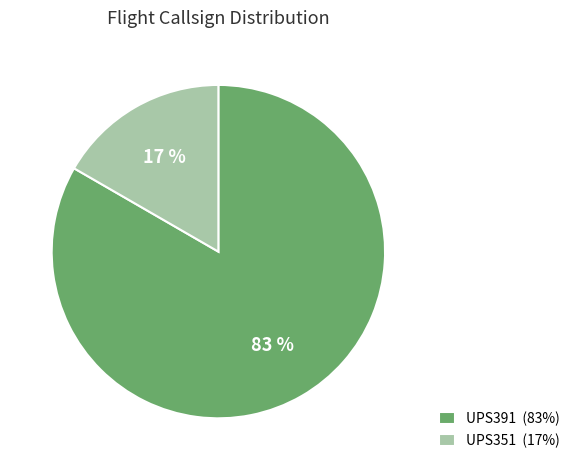

Is UPS351 the majority of the pie?

No